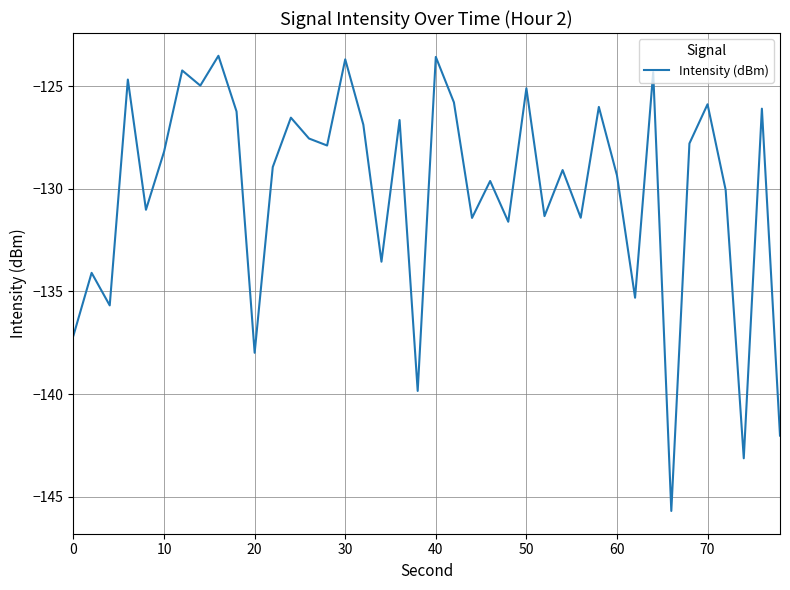

What is the difference between the maximum and minimum values?

22.2